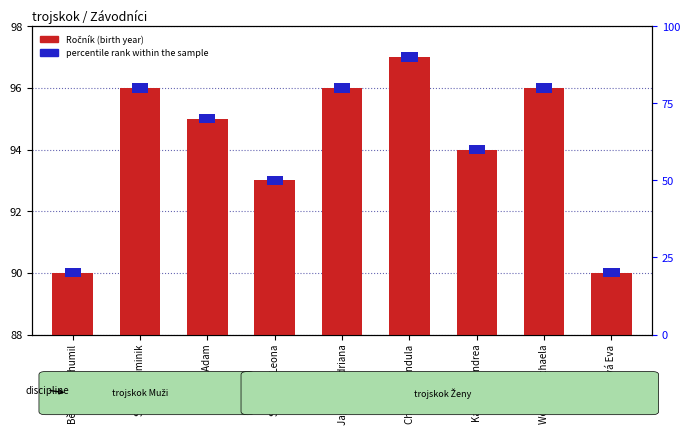

True or false: the data shows 96 at Wolfová Michaela.

True